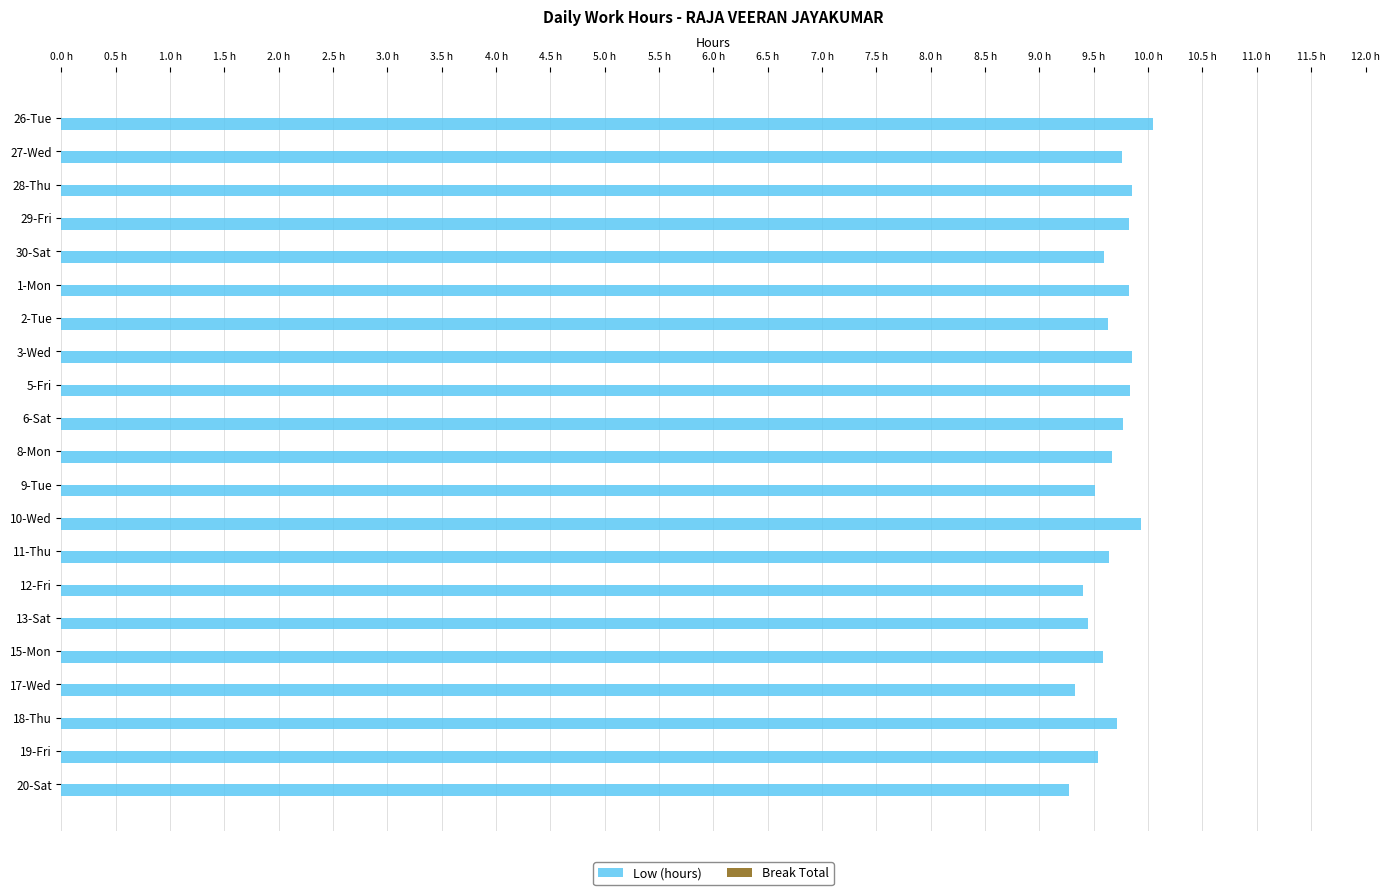

Does the chart contain any negative values?

No